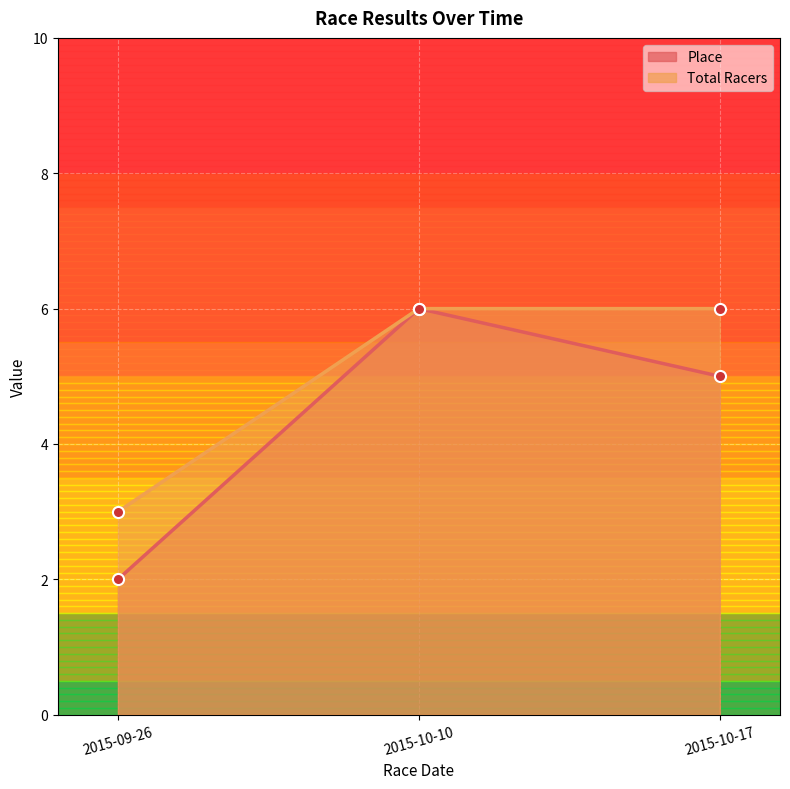

List the labels in order of Place value, smallest first.

2015-09-26, 2015-10-17, 2015-10-10